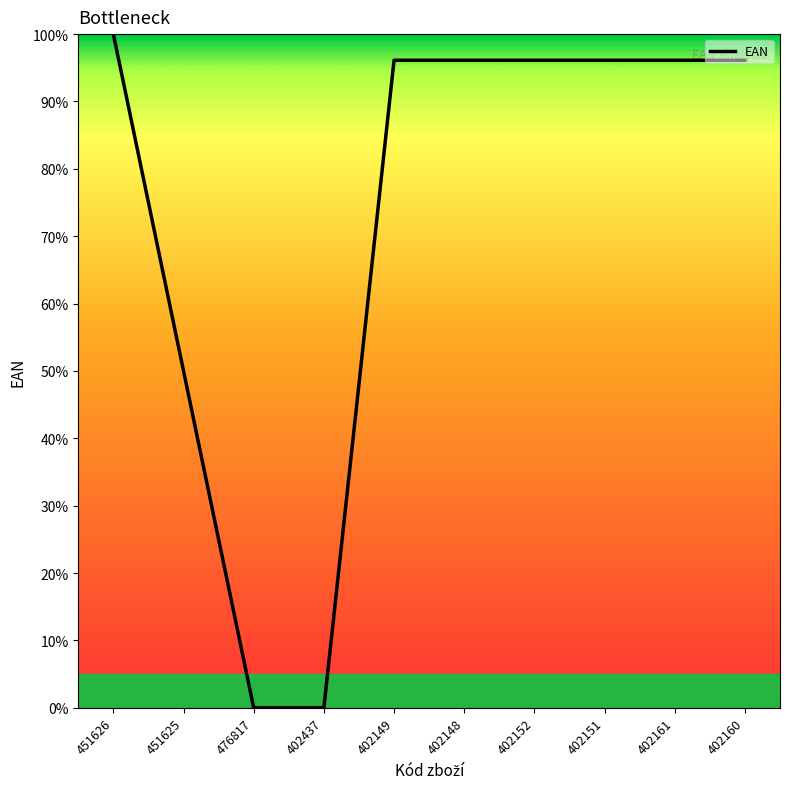

Read the value at 451625.

50.0